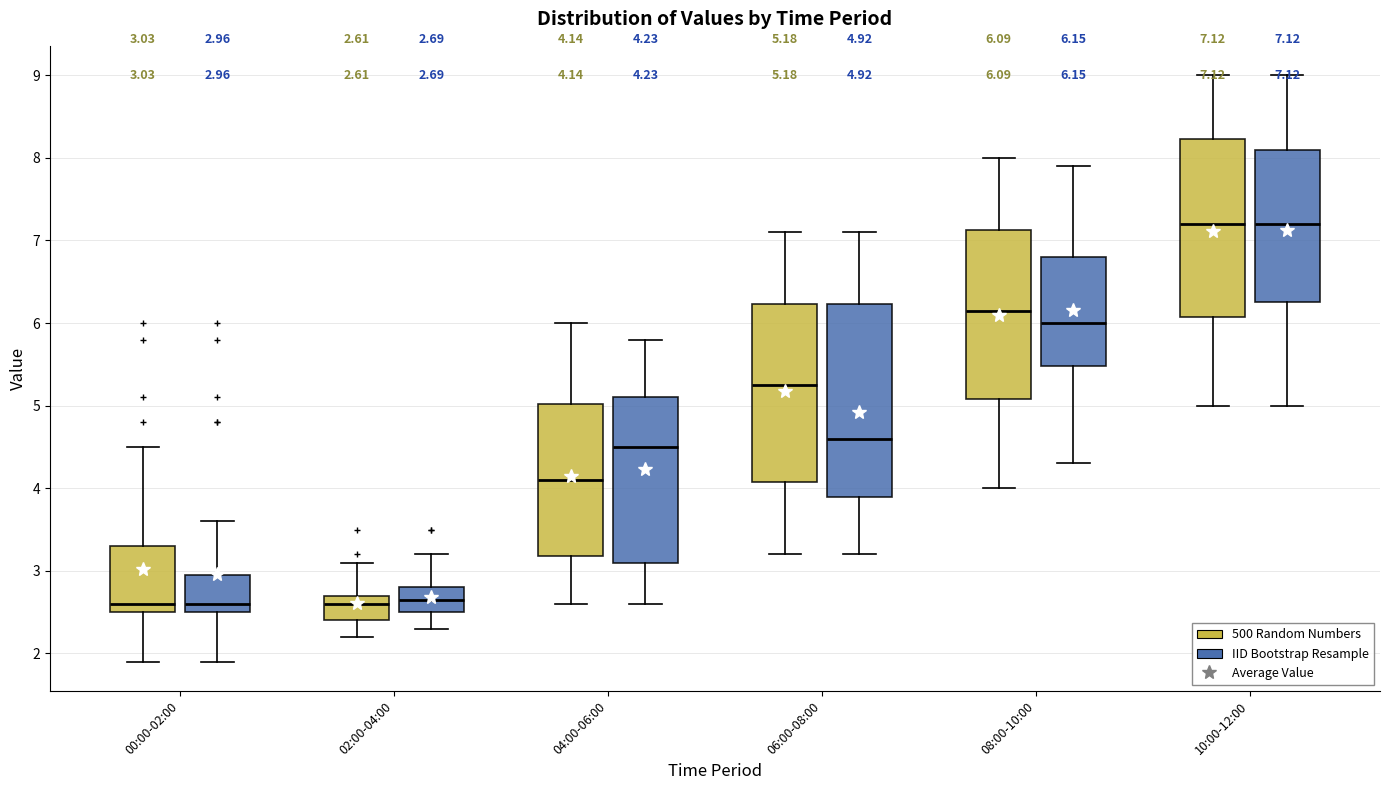

Which box is the tallest, from its lower edge to its upper edge?

06:00-08:00 (IID Bootstrap Resample)